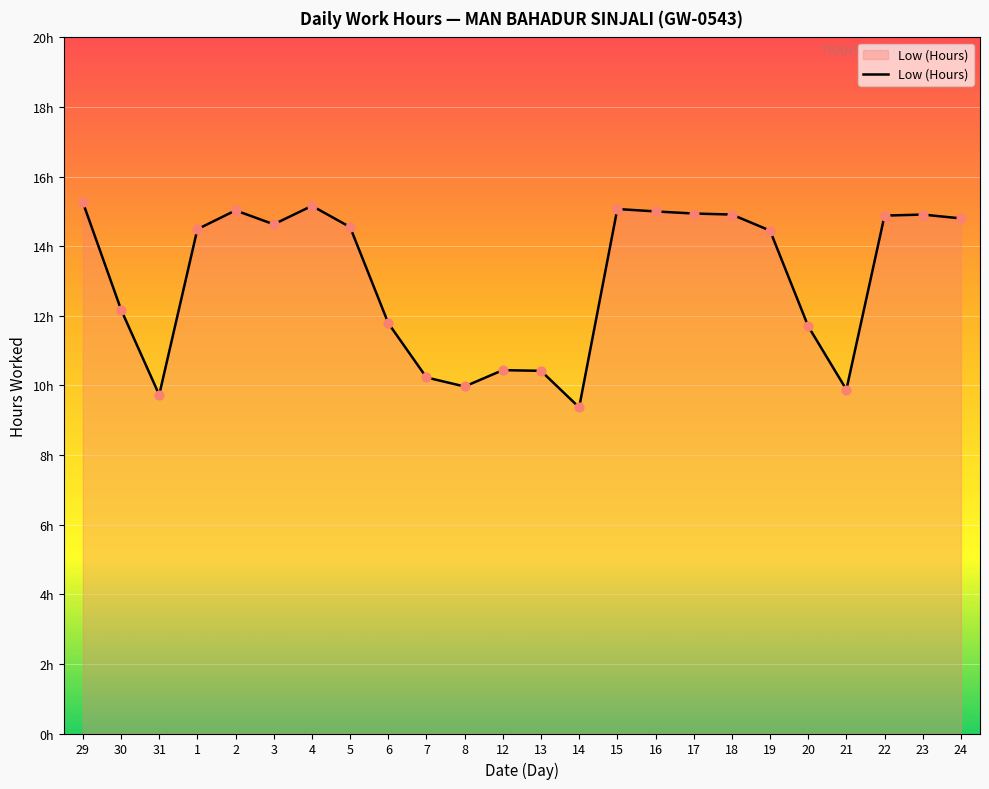

What is the change in value from 13 to 22?

+4.5